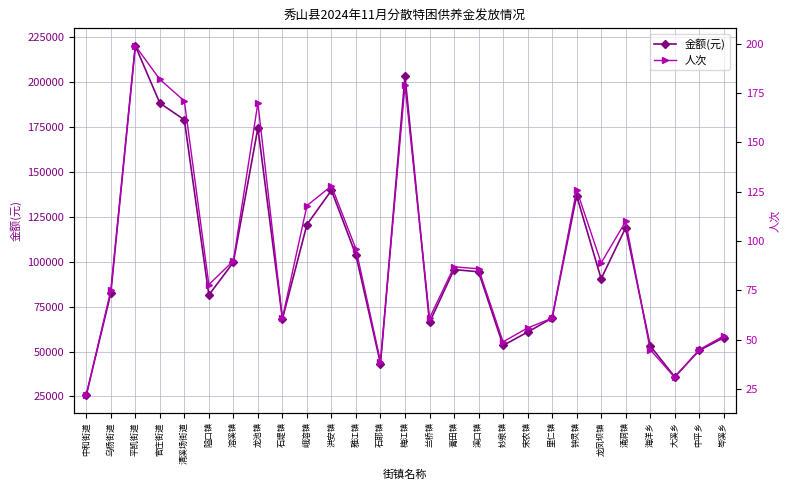

The 人次 series shows 102 at 里仁镇. True or false?

False